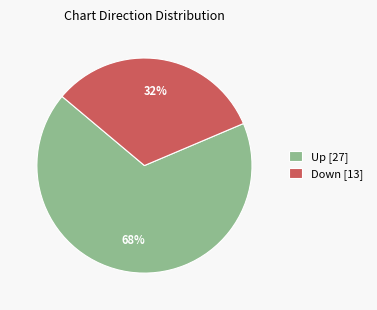

Which has a higher value, Down [13] or Up [27]?

Up [27]